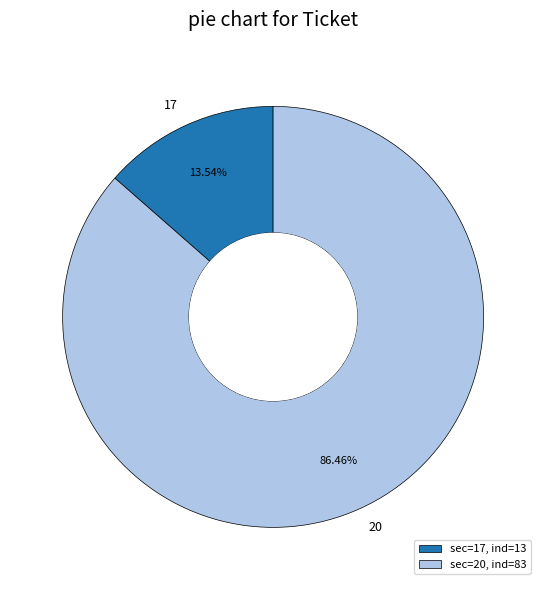

What percentage is the 20 slice, to the nearest percent?

86%